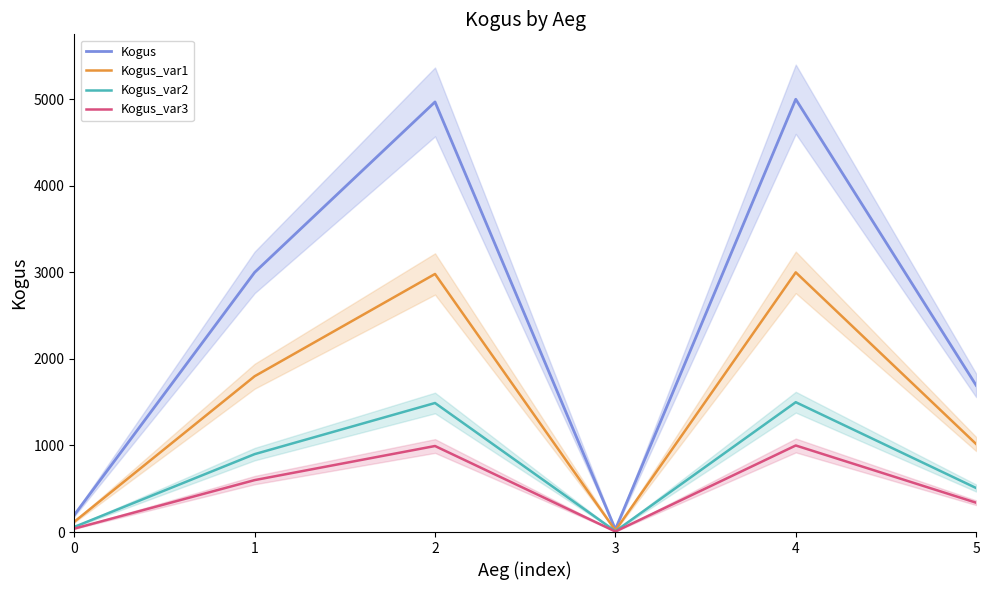

True or false: Kogus and Kogus_var1 cross at least once.

False